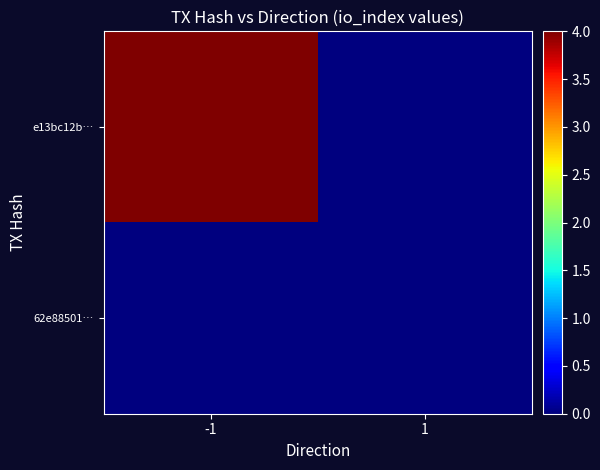

Reading right to left, extract all data points from this chart.

e13bc12b…: 1=0	-1=4
62e88501…: 1=0	-1=0